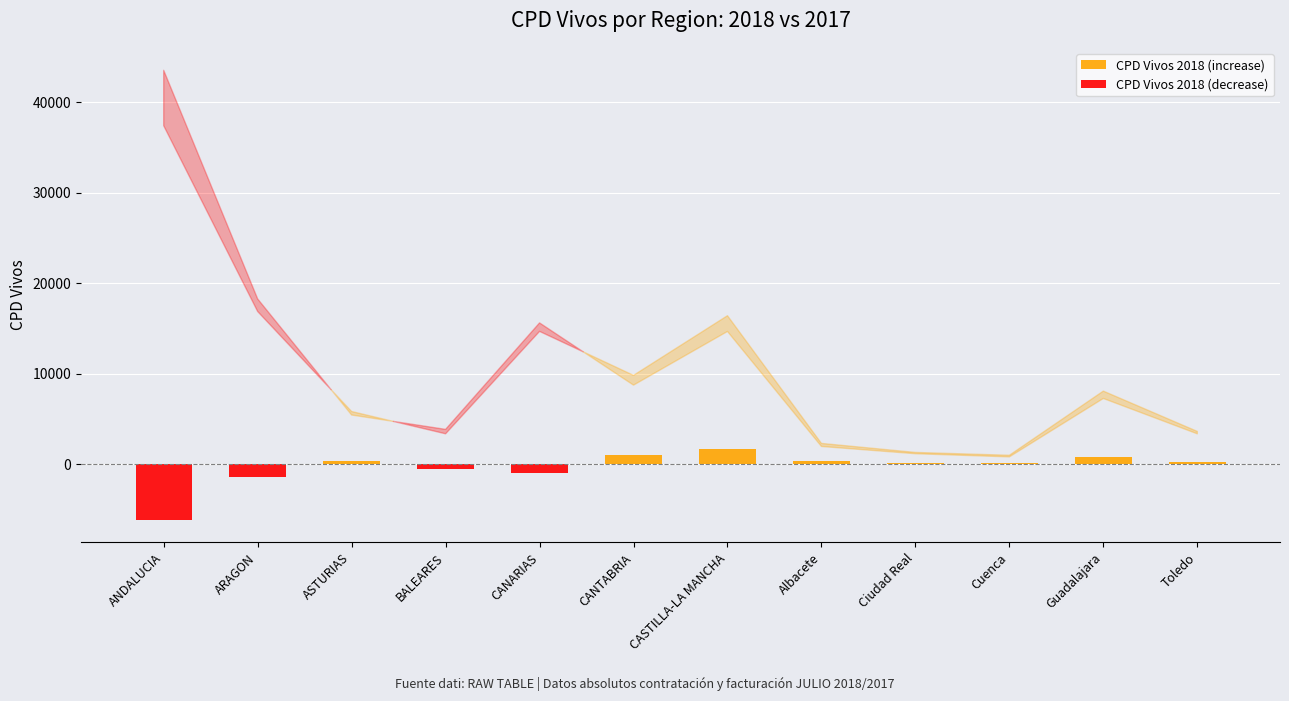

What is the total value across all series at BALEARES?

-489